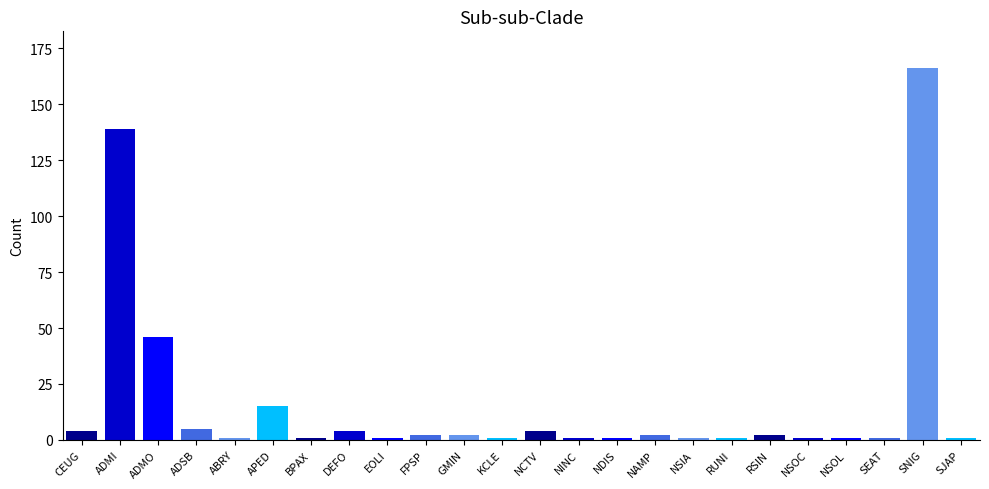

Which category has the highest value across all series?

SNIG